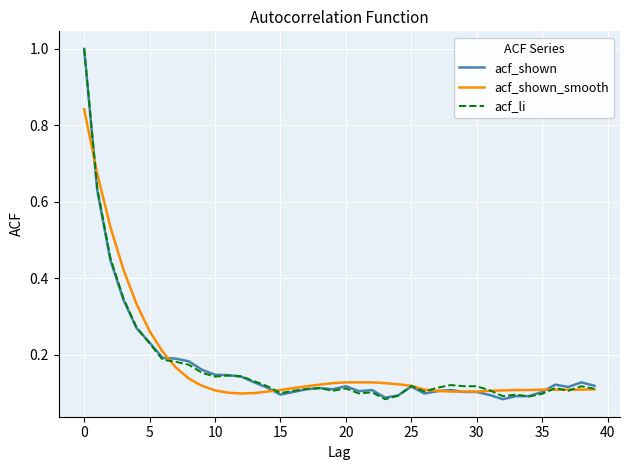

What is the maximum value shown in the chart?

1.0